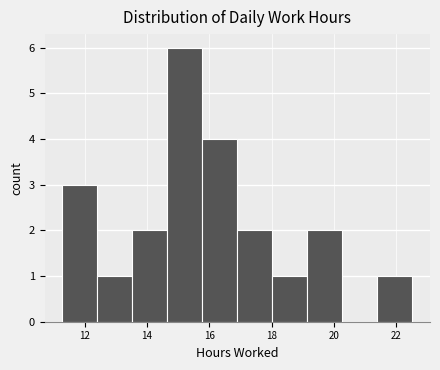

Reading left to right, list every bar in this chart as the range it spans on the x-axis followed by its height. Neither the bar edges nor the heights are printed on the chart, so give them approximately, as read against the axes.

11.2 to 12.4: 3
12.4 to 13.6: 1
13.6 to 14.6: 2
14.6 to 15.8: 6
15.8 to 16.8: 4
16.8 to 18.0: 2
18.0 to 19.2: 1
19.2 to 20.2: 2
20.2 to 21.4: 0
21.4 to 22.6: 1